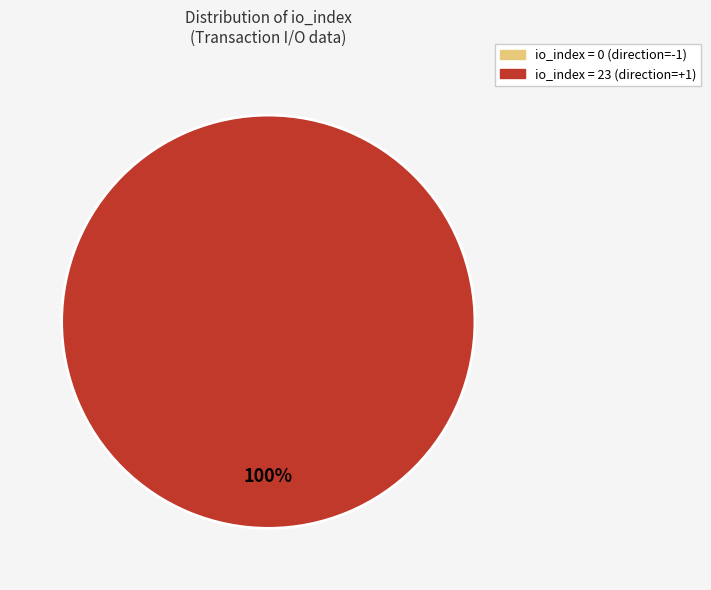

Which slice is the smallest?

io_index=0